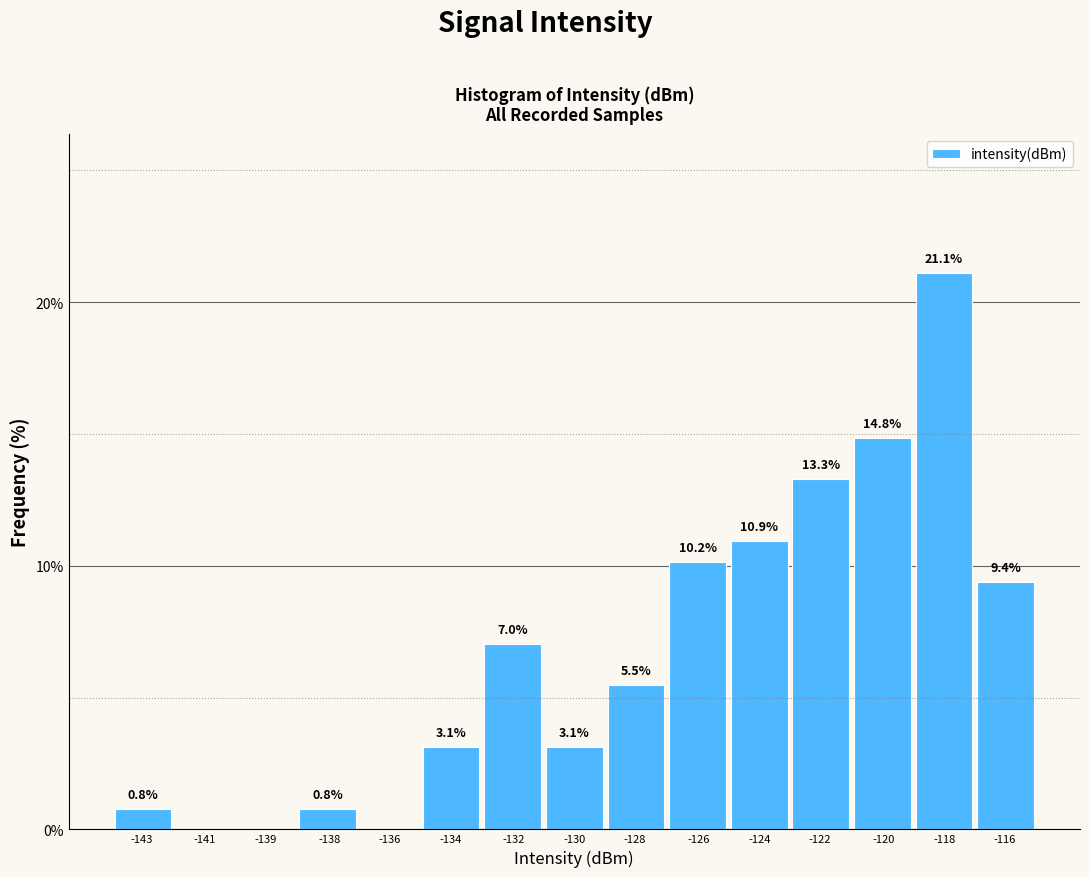

Reading left to right, what are all the values shown in this chart?

-143=0.8	-141=0.0	-139=0.0	-138=0.8	-136=0.0	-134=3.1	-132=7.0	-130=3.1	-128=5.5	-126=10.2	-124=10.9	-122=13.3	-120=14.8	-118=21.1	-116=9.4